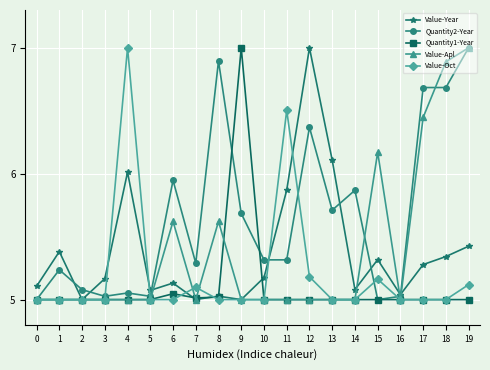

True or false: Value-Year has a value of 7.0 at 0.

False